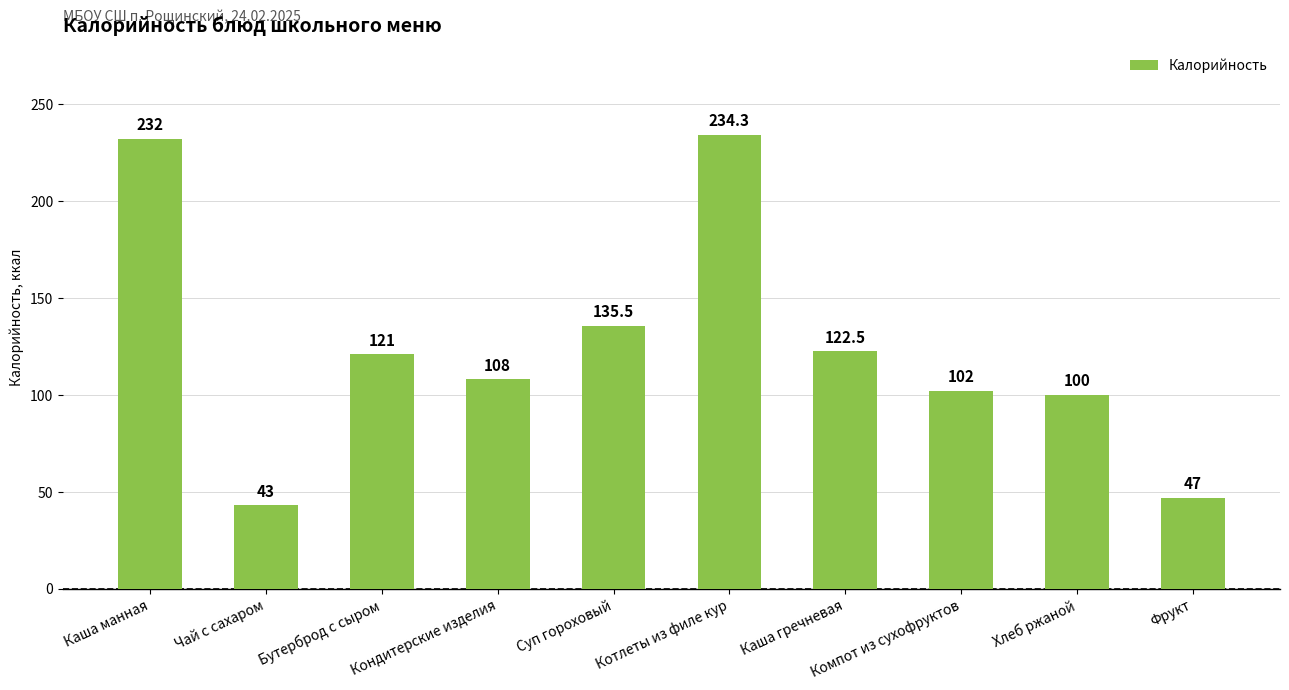

How many series are shown in this chart?

1